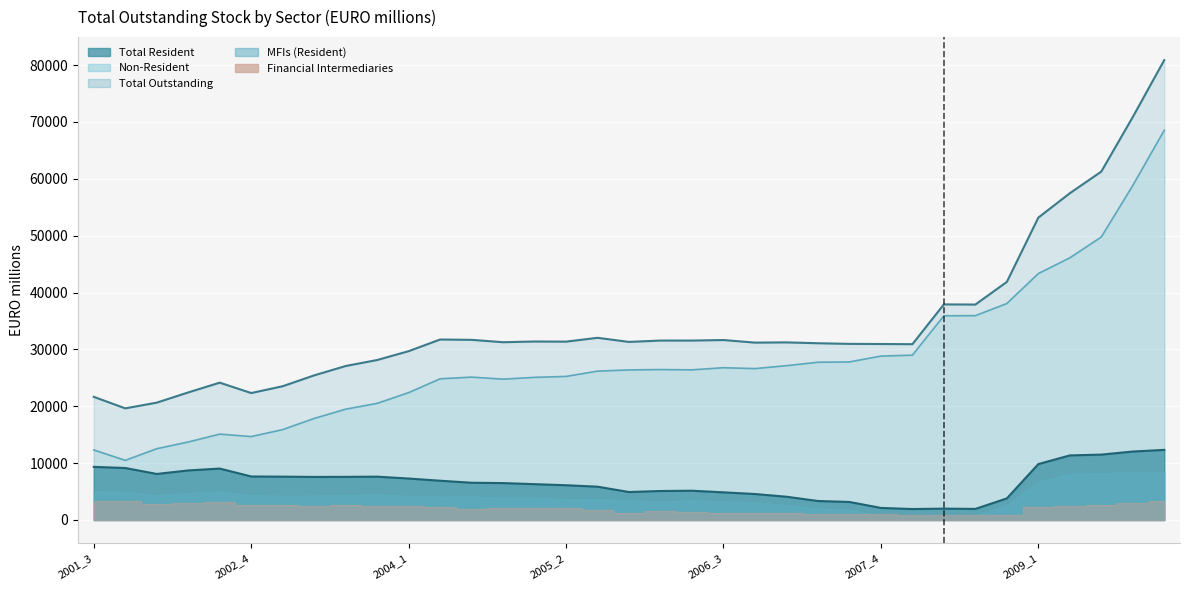

What is the difference between the Total Outstanding values at 2007_1 and 2003_4?

3099.0